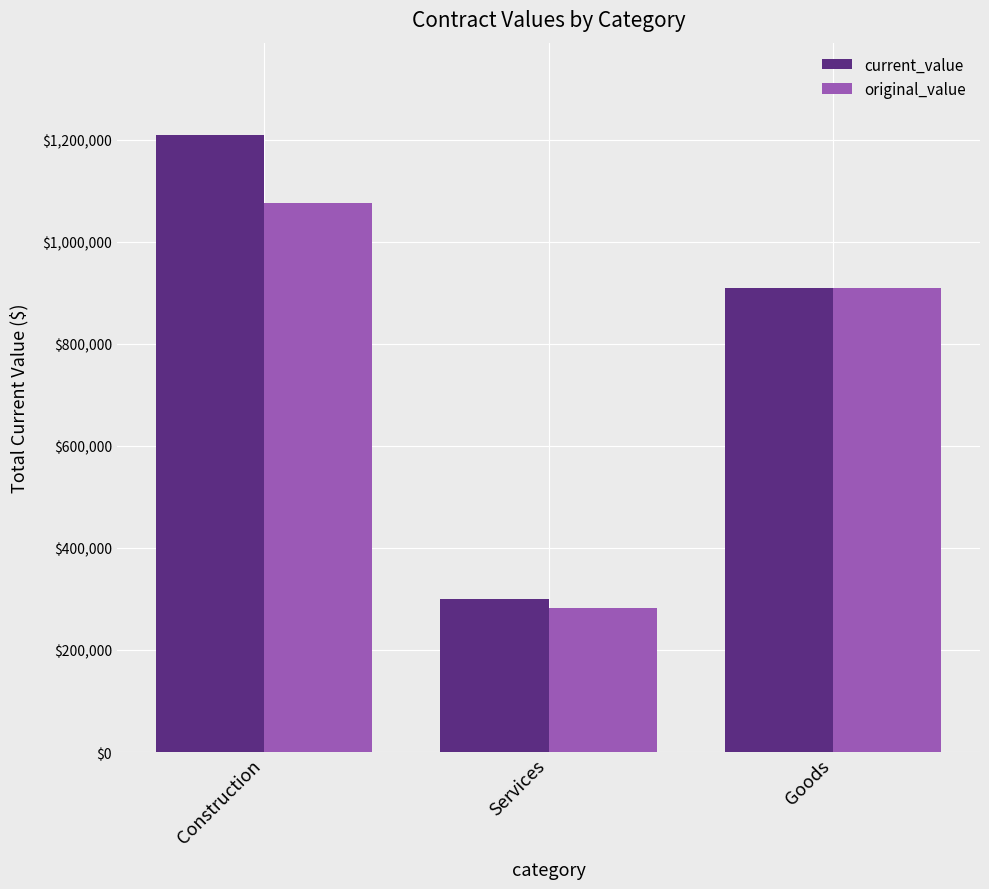

What is the value of the current_value bar at the 1st from the left?

1208870.3